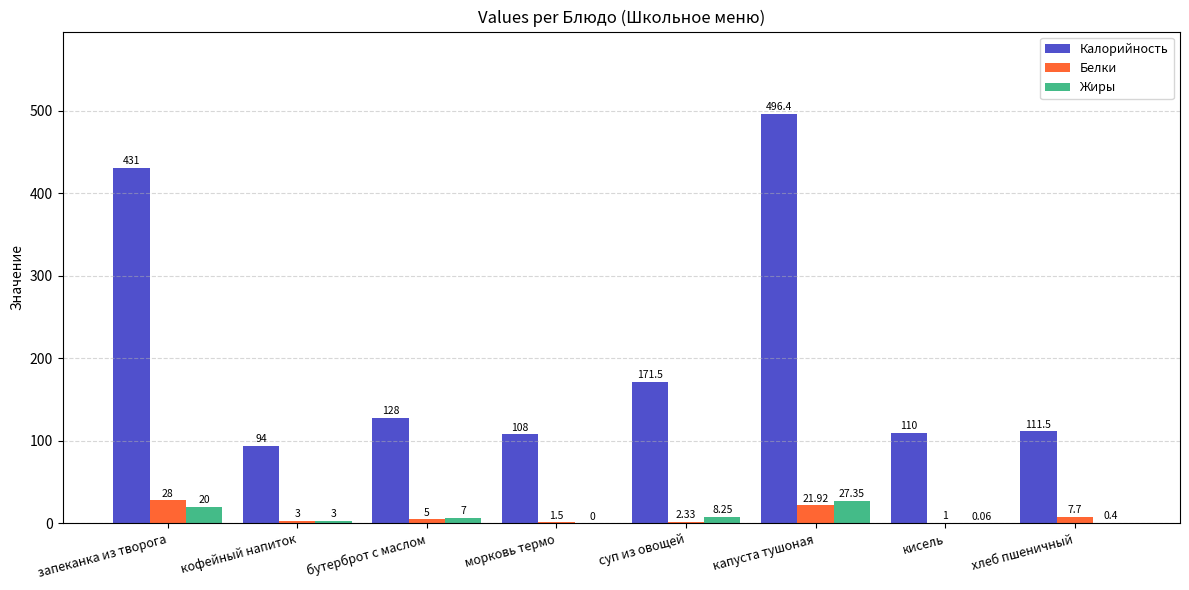

At which category does the chart reach its peak across all series?

капуста тушоная